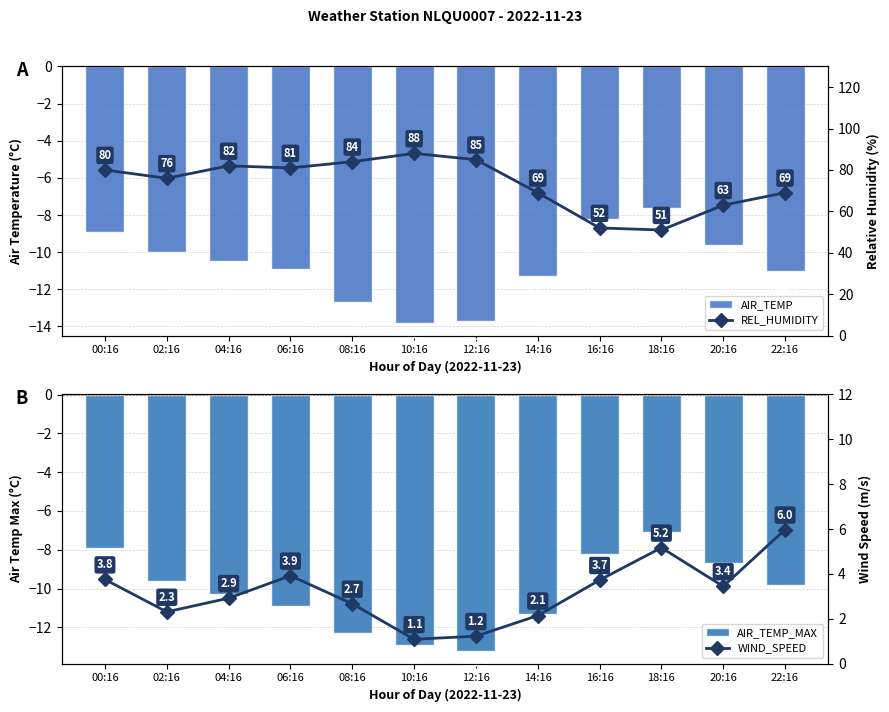

Rank the series at 08:16 from highest to lowest value.

REL_HUMIDITY, WIND_SPEED, AIR_TEMP_MAX, AIR_TEMP